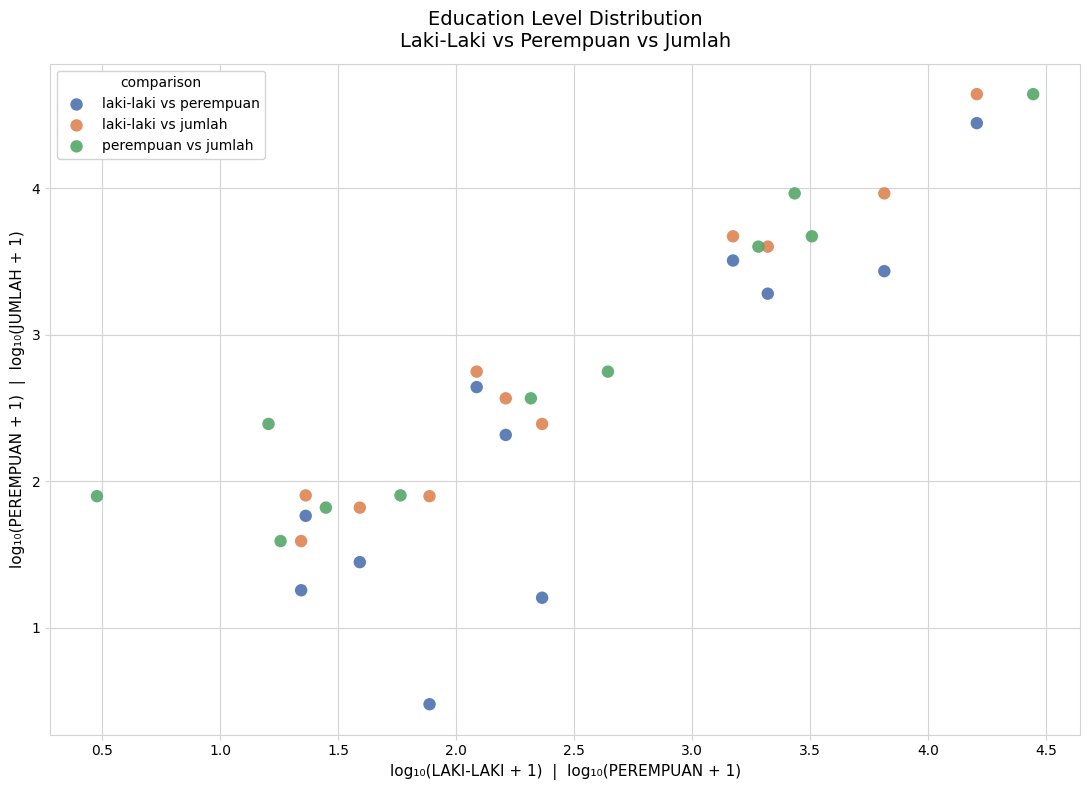

What are all the series names shown in the legend?

laki-laki vs perempuan, laki-laki vs jumlah, perempuan vs jumlah